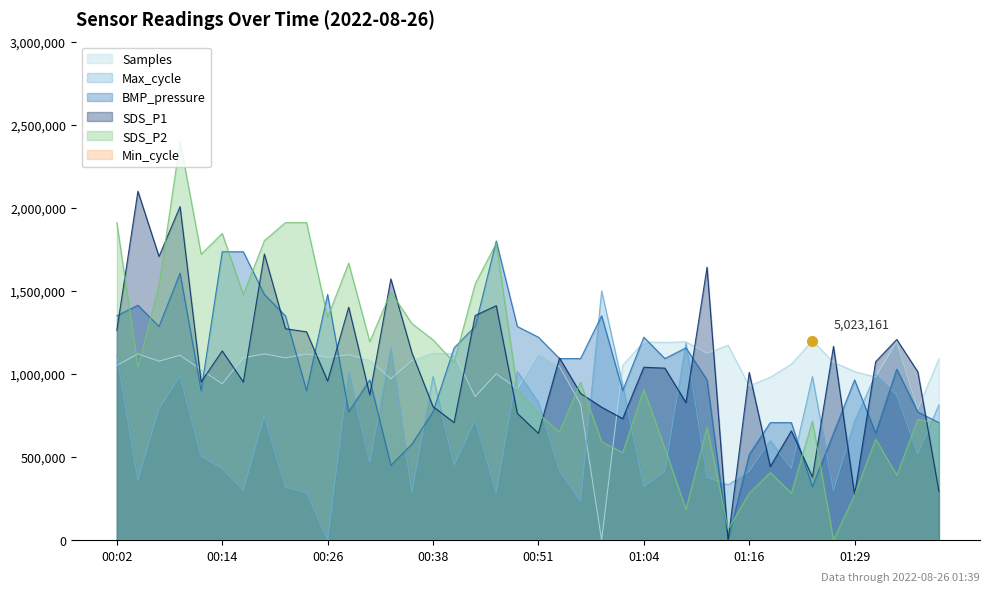

Reading left to right, what are all the values shown in this chart?

Samples: 1051566.6	1120583.4	1077159.3	1112580.2	1025490.1	940840.6	1096859.5	1121045.1	1096947.5	1120429.5	1099541.9	1116142.0	1081116.9	971314.4	1080303.4	1124738.9	1120759.3	863732.6	1001392.5	910696.6	1123837.4	1044354.9	819187.2	0.0	1052204.2	1193447.9	1189490.3	1193755.7	1124189.2	1172956.1	927516.6	980636.9	1058448.5	1200000.0	1070563.2	1014364.8	981428.4	1195053.0	787702.0	1091494.7
Max_cycle: 1113305.6	361746.4	789872.3	988120.0	504752.0	430798.9	299821.8	750222.8	318087.3	286011.3	0.0	1009949.5	466884.5	1155182.7	288684.3	985001.5	451292.0	722156.2	285565.8	1014850.0	828630.8	418770.4	233887.7	1500000.0	933768.9	321205.8	415651.9	1186813.2	378229.9	332343.3	414315.4	599198.1	429907.9	984556.0	298039.8	715473.7	997030.0	874071.9	519453.5	814374.8
BMP_pressure: 1350000.0	1414285.7	1285714.3	1607142.9	900000.0	1735714.3	1735714.3	1478571.4	1350000.0	900000.0	1478571.4	771428.6	964285.7	450000.0	578571.4	771428.6	1157142.9	1285714.3	1800000.0	1285714.3	1221428.6	1092857.1	1092857.1	1350000.0	900000.0	1221428.6	1092857.1	1157142.9	964285.7	0.0	514285.7	707142.9	707142.9	321428.6	642857.1	964285.7	642857.1	1028571.4	771428.6	707142.9
SDS_P1: 1262963.0	2100000.0	1707407.4	2007407.4	951851.9	1138888.9	951851.9	1722222.2	1272222.2	1253703.7	957407.4	1401851.9	874074.1	1572222.2	1127777.8	803703.7	707407.4	1351851.9	1411111.1	762963.0	642592.6	1096296.3	883333.3	800000.0	731481.5	1040740.7	1035185.2	827777.8	1642592.6	0.0	1009259.3	442592.6	657407.4	379629.6	1166666.7	272222.2	1074074.1	1207407.4	1012963.0	294444.4
SDS_P2: 1911312.2	1042533.9	1531221.7	2400000.0	1721267.0	1846153.8	1476923.1	1802714.9	1911312.2	1911312.2	1341176.5	1666968.3	1194570.1	1493212.7	1303167.4	1205429.9	1069683.3	1542081.4	1786425.3	906787.3	760181.0	651583.7	950226.2	591855.2	526696.8	906787.3	553846.2	184615.4	678733.0	65158.4	282352.9	407239.8	282352.9	716742.1	0.0	271493.2	608144.8	390950.2	727601.8	700452.5